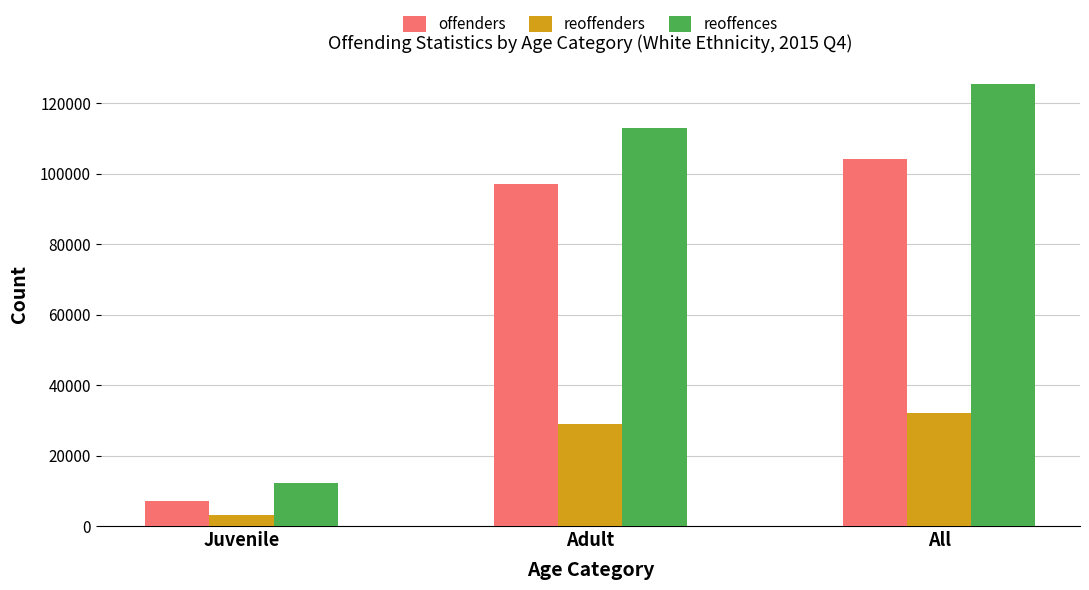

What is the approximate value of reoffenders at Adult, to the nearest 50?

28950